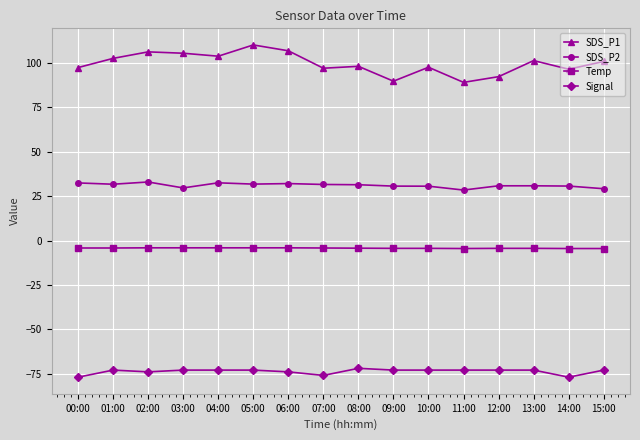

The value of Signal at 15:00 is -43.1. True or false?

False